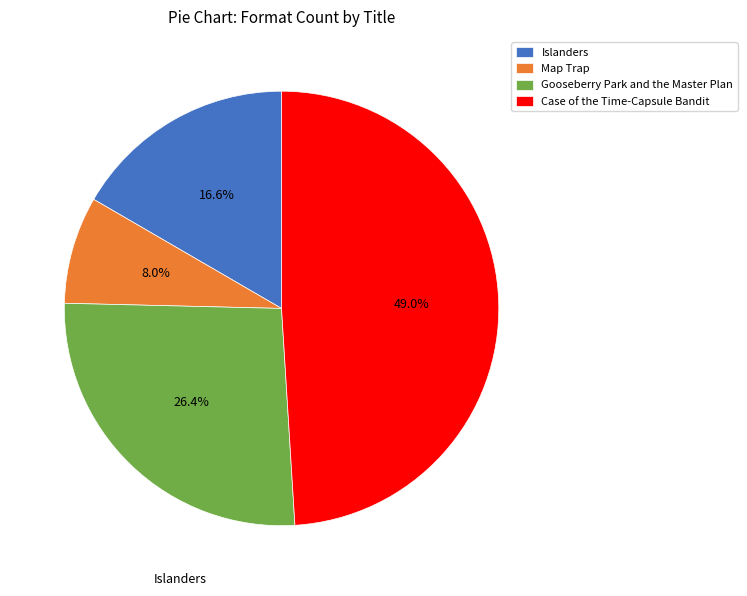

Is it true that Case of the Time-Capsule Bandit is 49% of the pie?

True